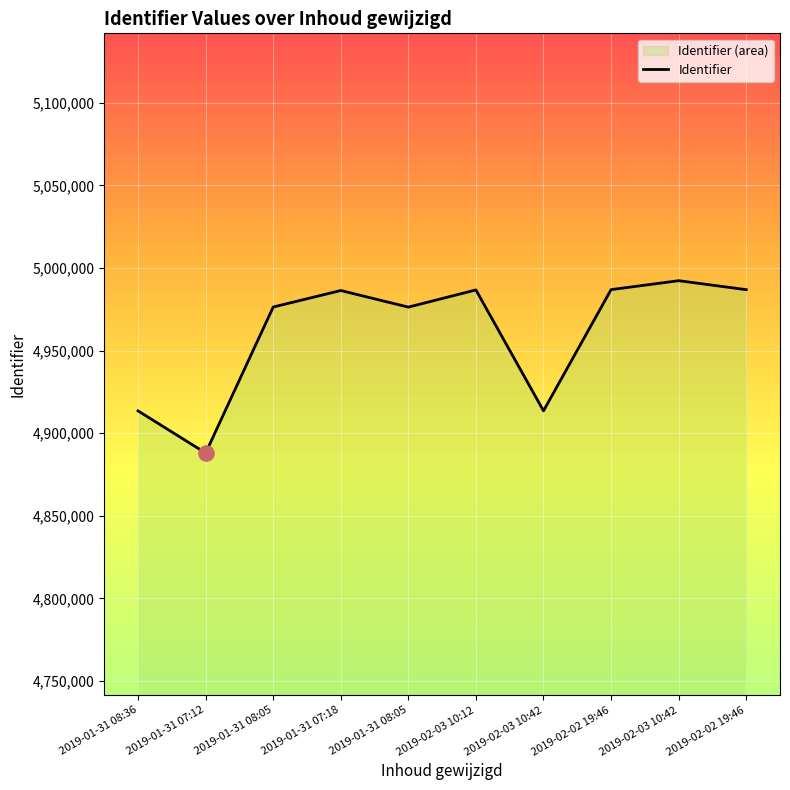

Approximately how many times larger is the value at 2019-02-02 19:46 compared to 2019-02-03 10:12?

1.0